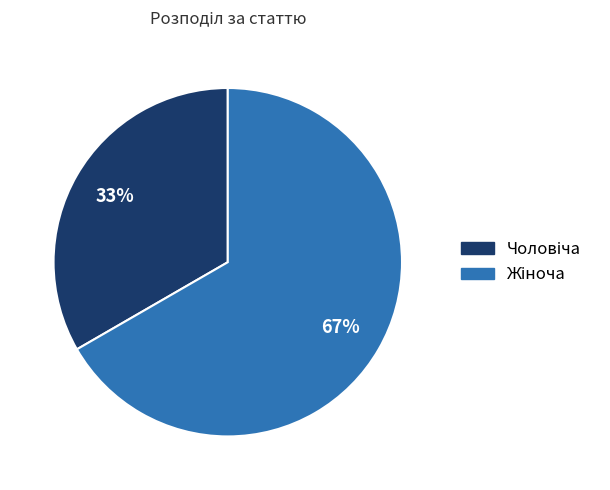

Is there any slice that represents more than half of the pie?

Yes